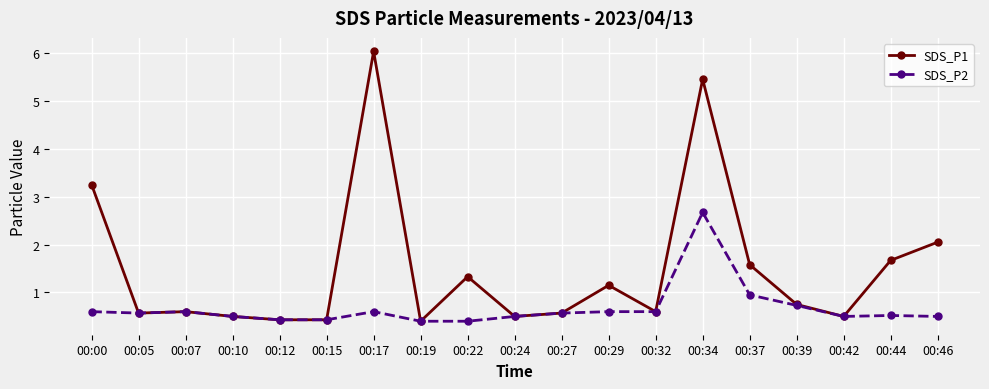

Which series has the widest spread of values?

SDS_P1